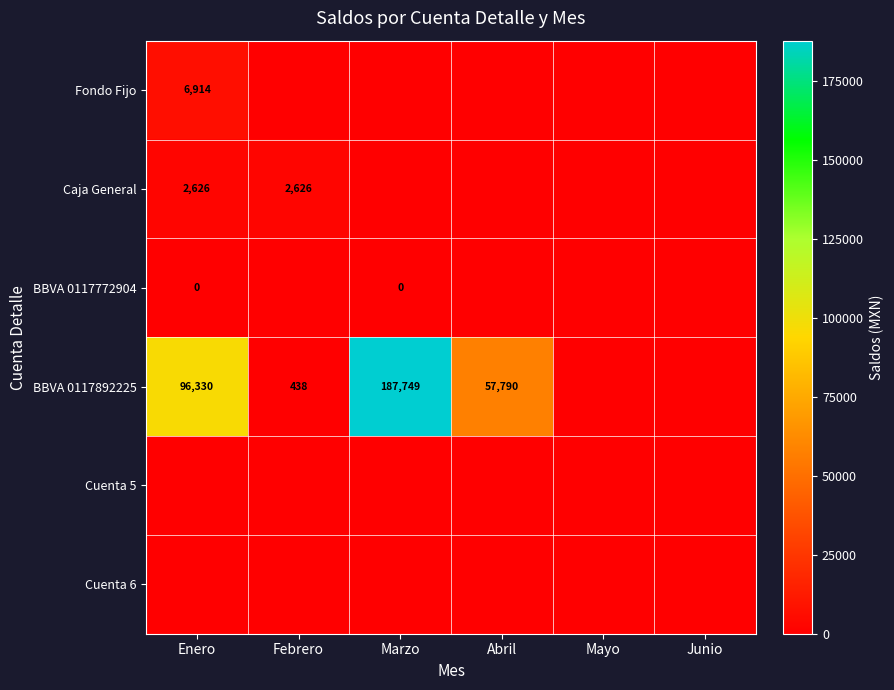

Which label corresponds to the largest value in the chart?

Marzo